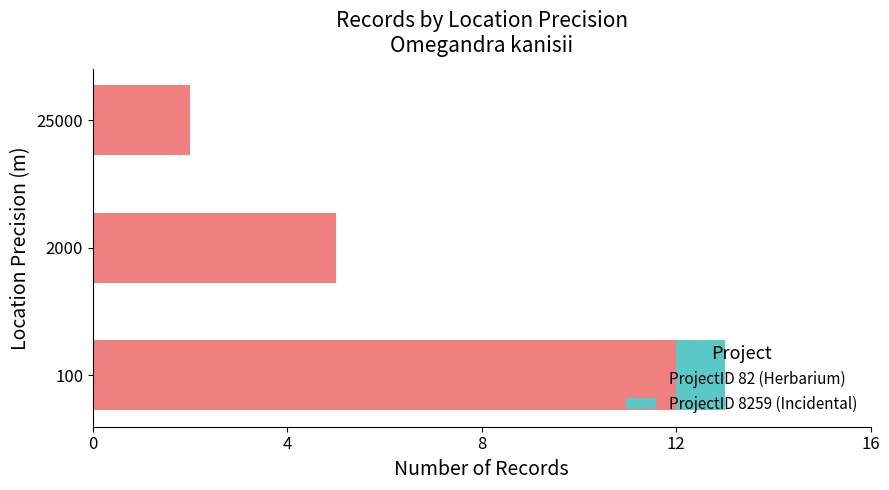

Which category has the highest value in the ProjectID 82 (Herbarium) series?

100